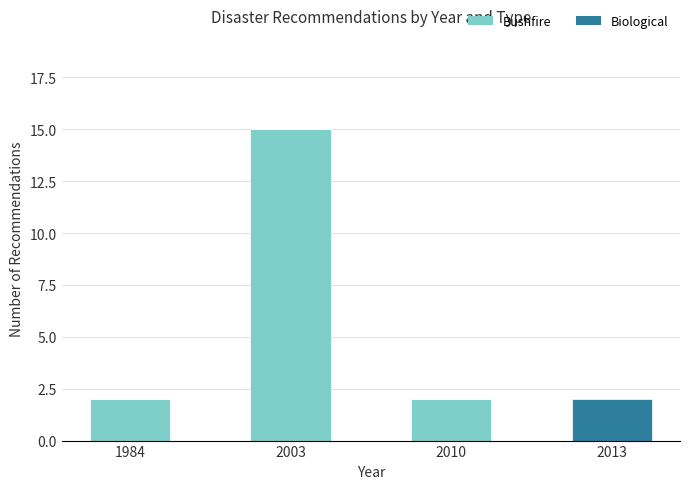

What is the total value across all series at 2013?

2